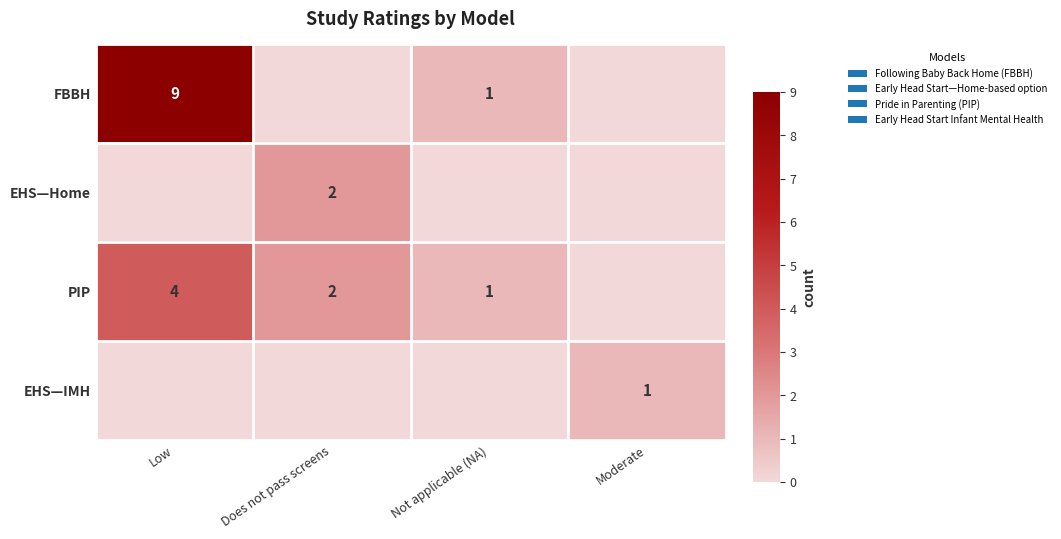

At which category is the sum across all series the highest?

Low